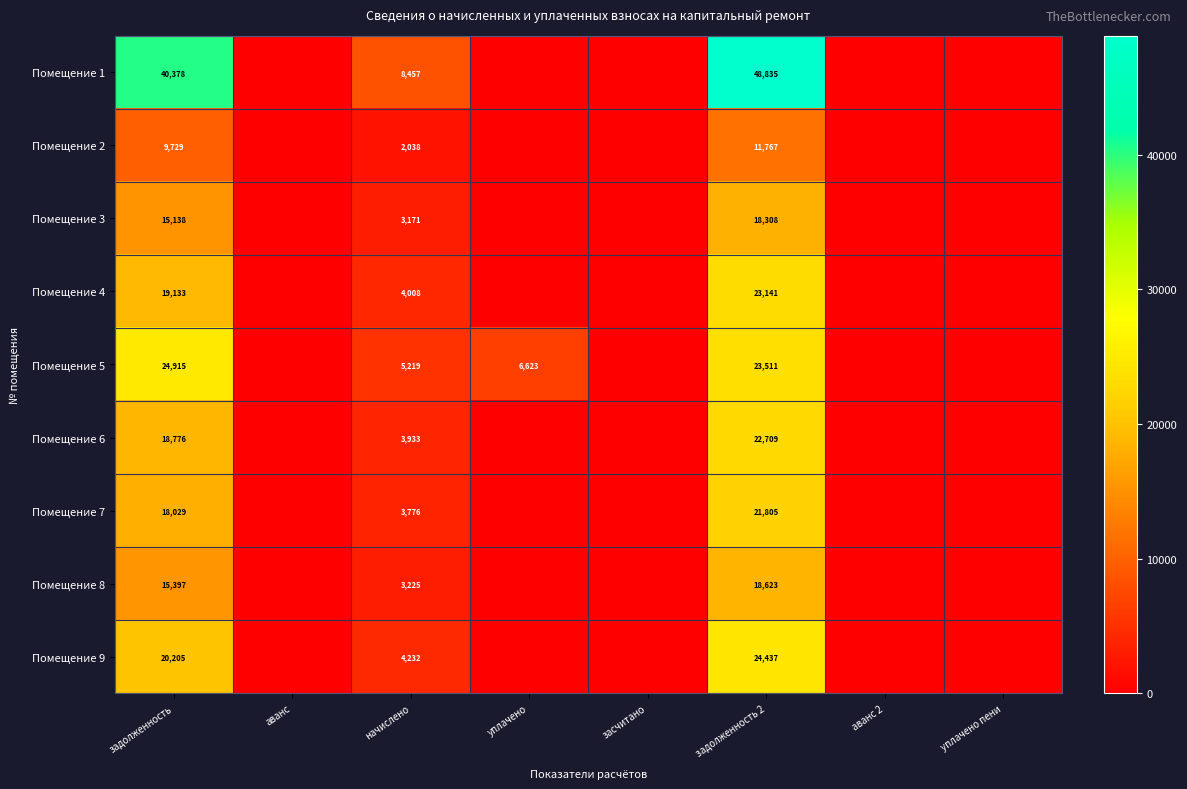

True or false: Помещение 4 has a value of 4008 at начислено.

True